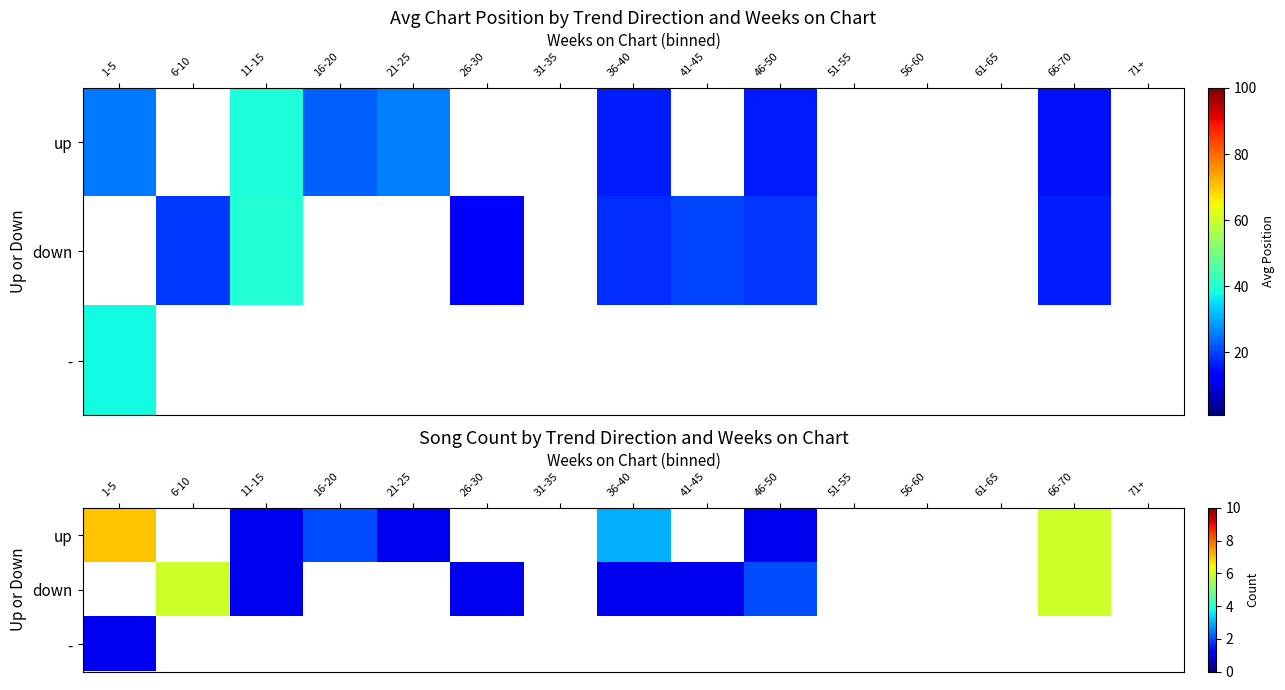

Which series has the largest range (max minus min)?

up